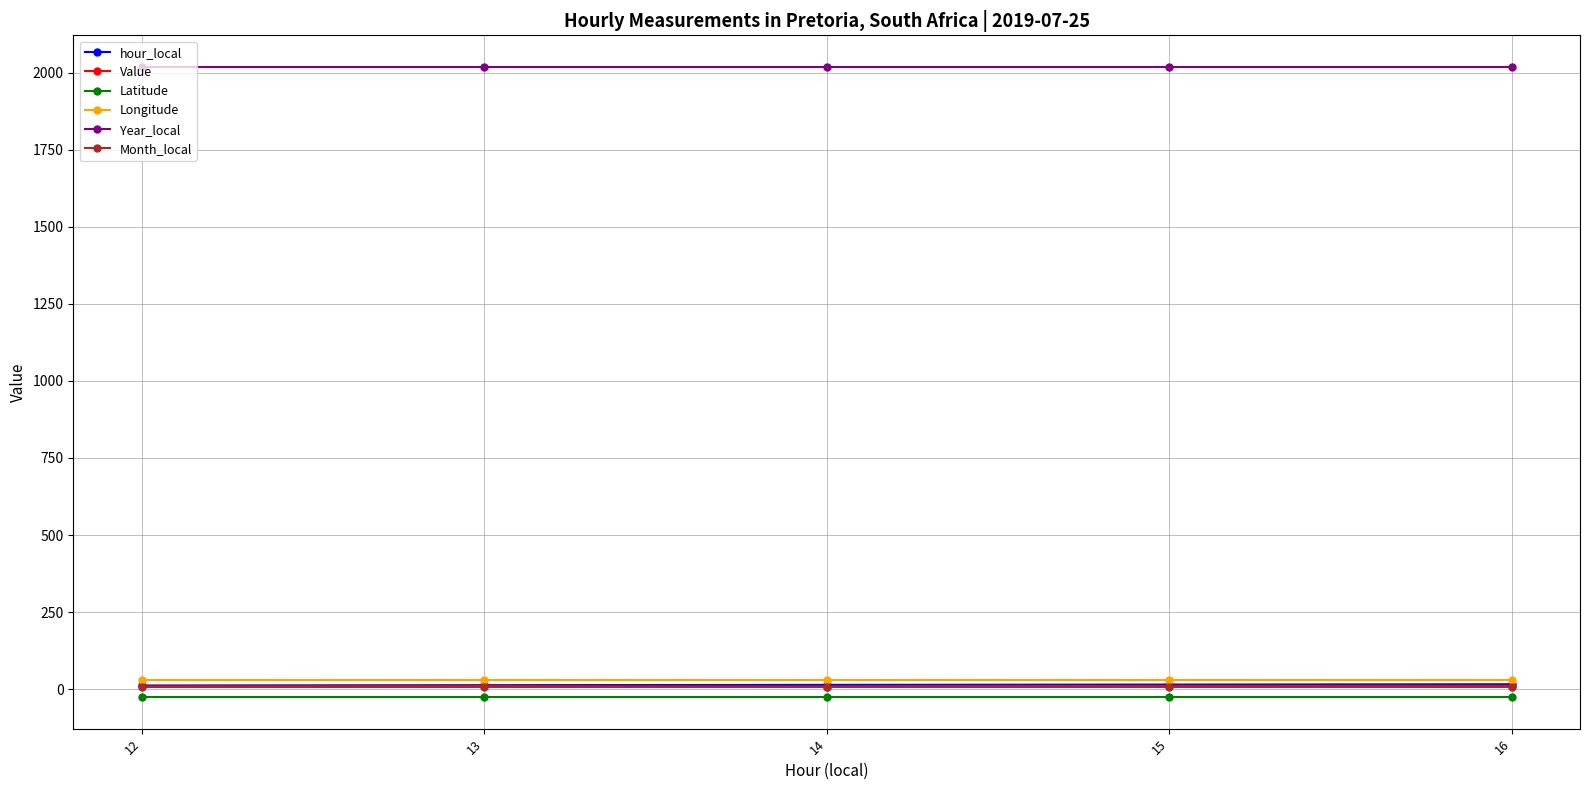

Does the chart display data point markers on the line(s)?

Yes